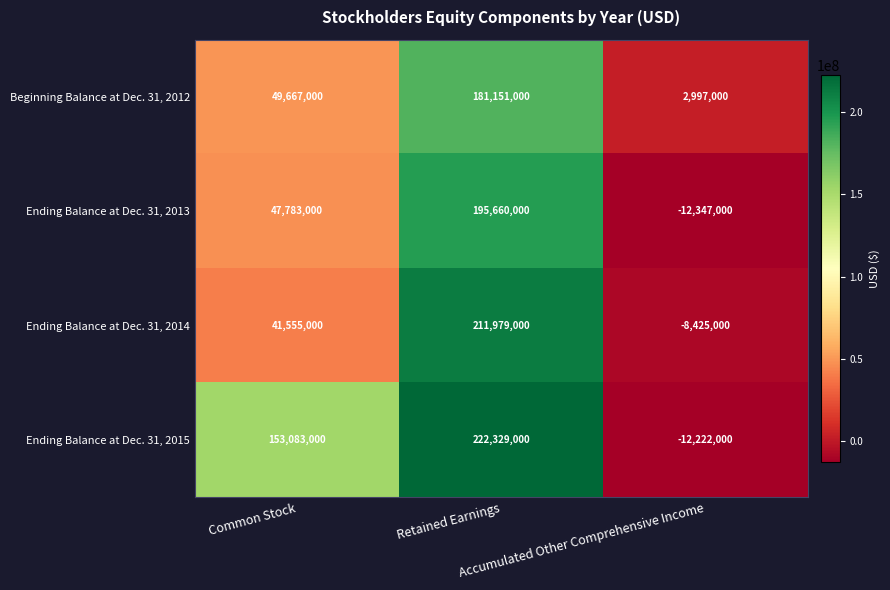

At Common Stock, list the series in order from smallest to largest.

Ending Balance at Dec. 31, 2014, Ending Balance at Dec. 31, 2013, Beginning Balance at Dec. 31, 2012, Ending Balance at Dec. 31, 2015